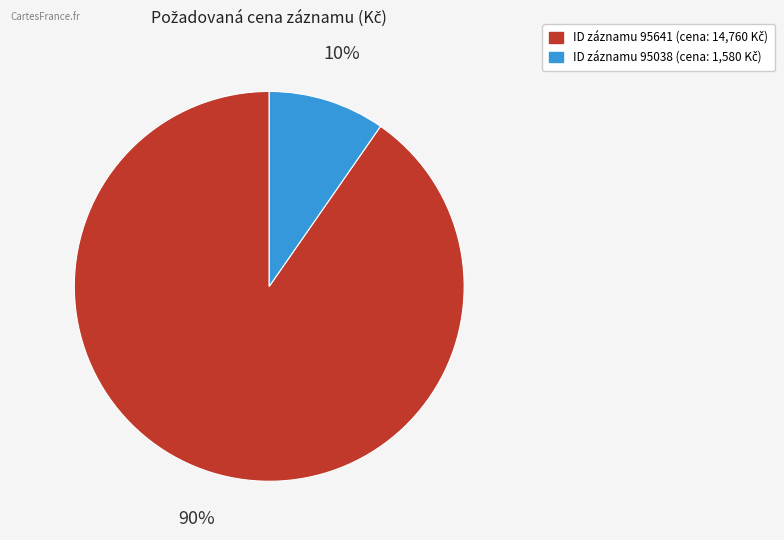

To the nearest percent, what is the average slice percentage?

50%